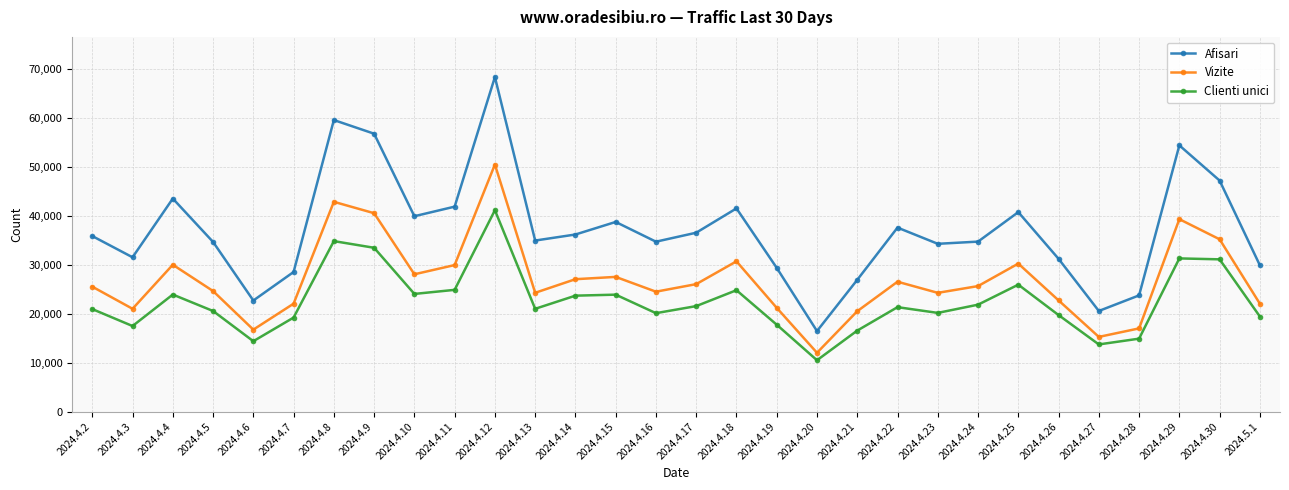

At 2024.4.11, list the series in order from largest to smallest.

Afisari, Vizite, Clienti unici